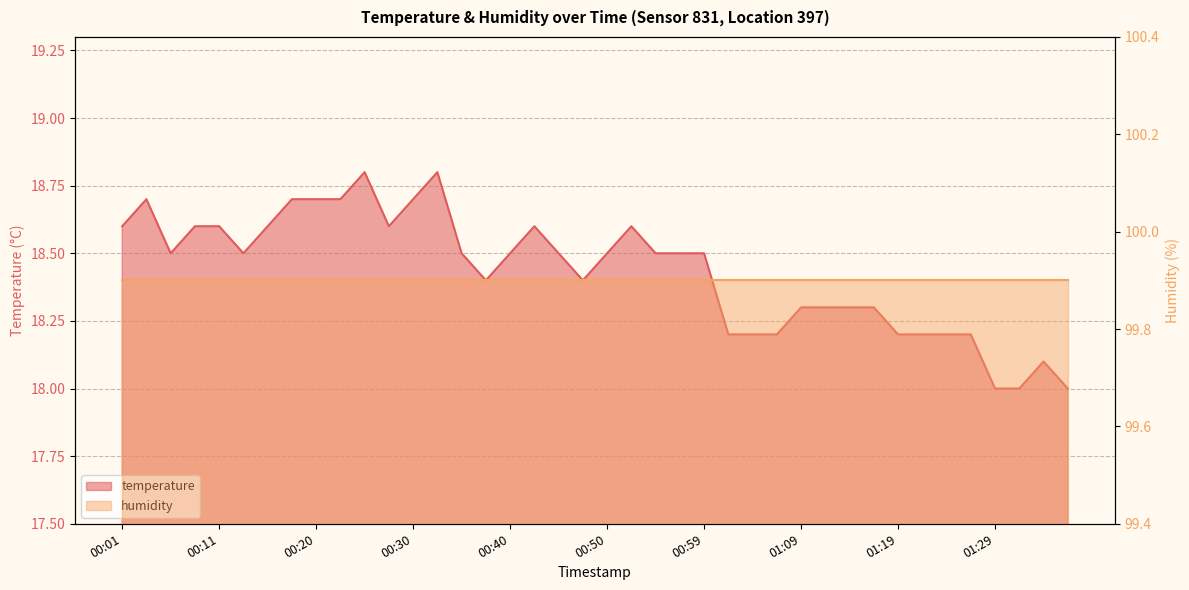

What position from the right is 00:13?

35